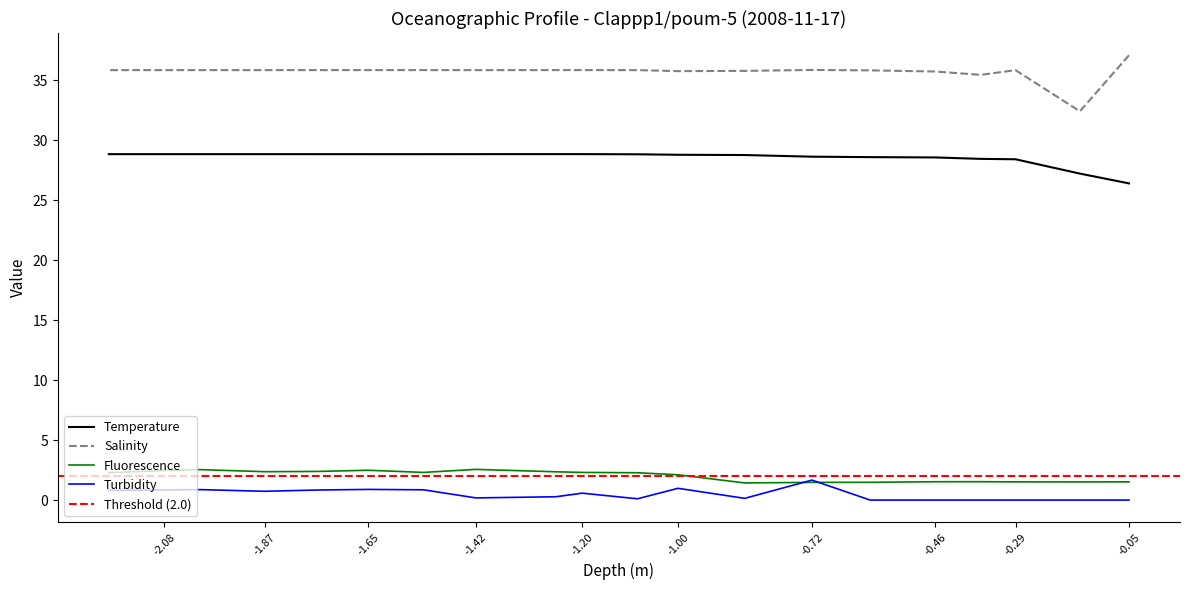

What is the greatest value displayed?

37.1